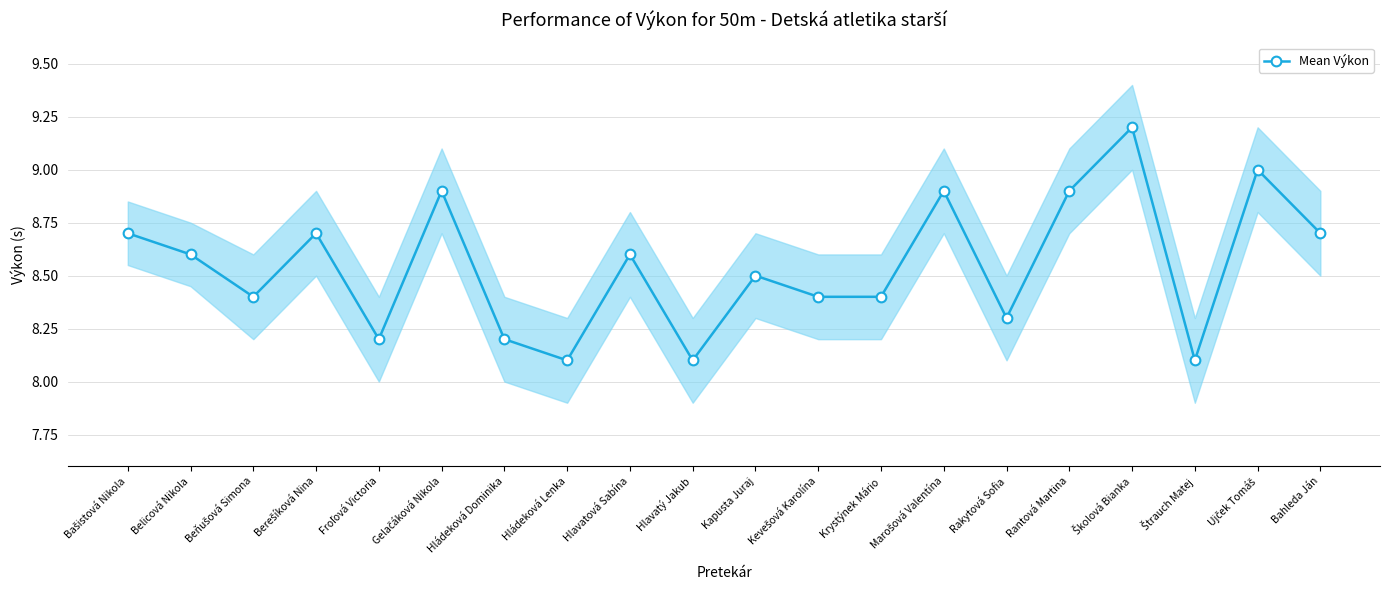

Approximately how many times larger is the value at Kapusta Juraj compared to Štrauch Matej?

1.0